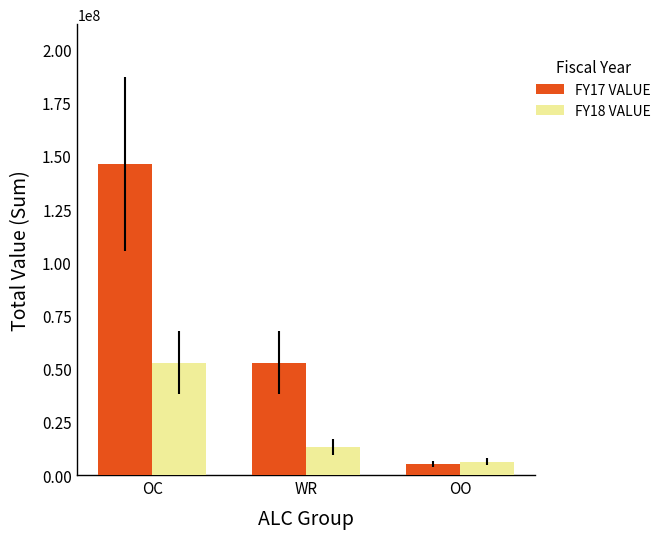

What is the value of the FY17 VALUE bar at the 1st from the left?

146143434